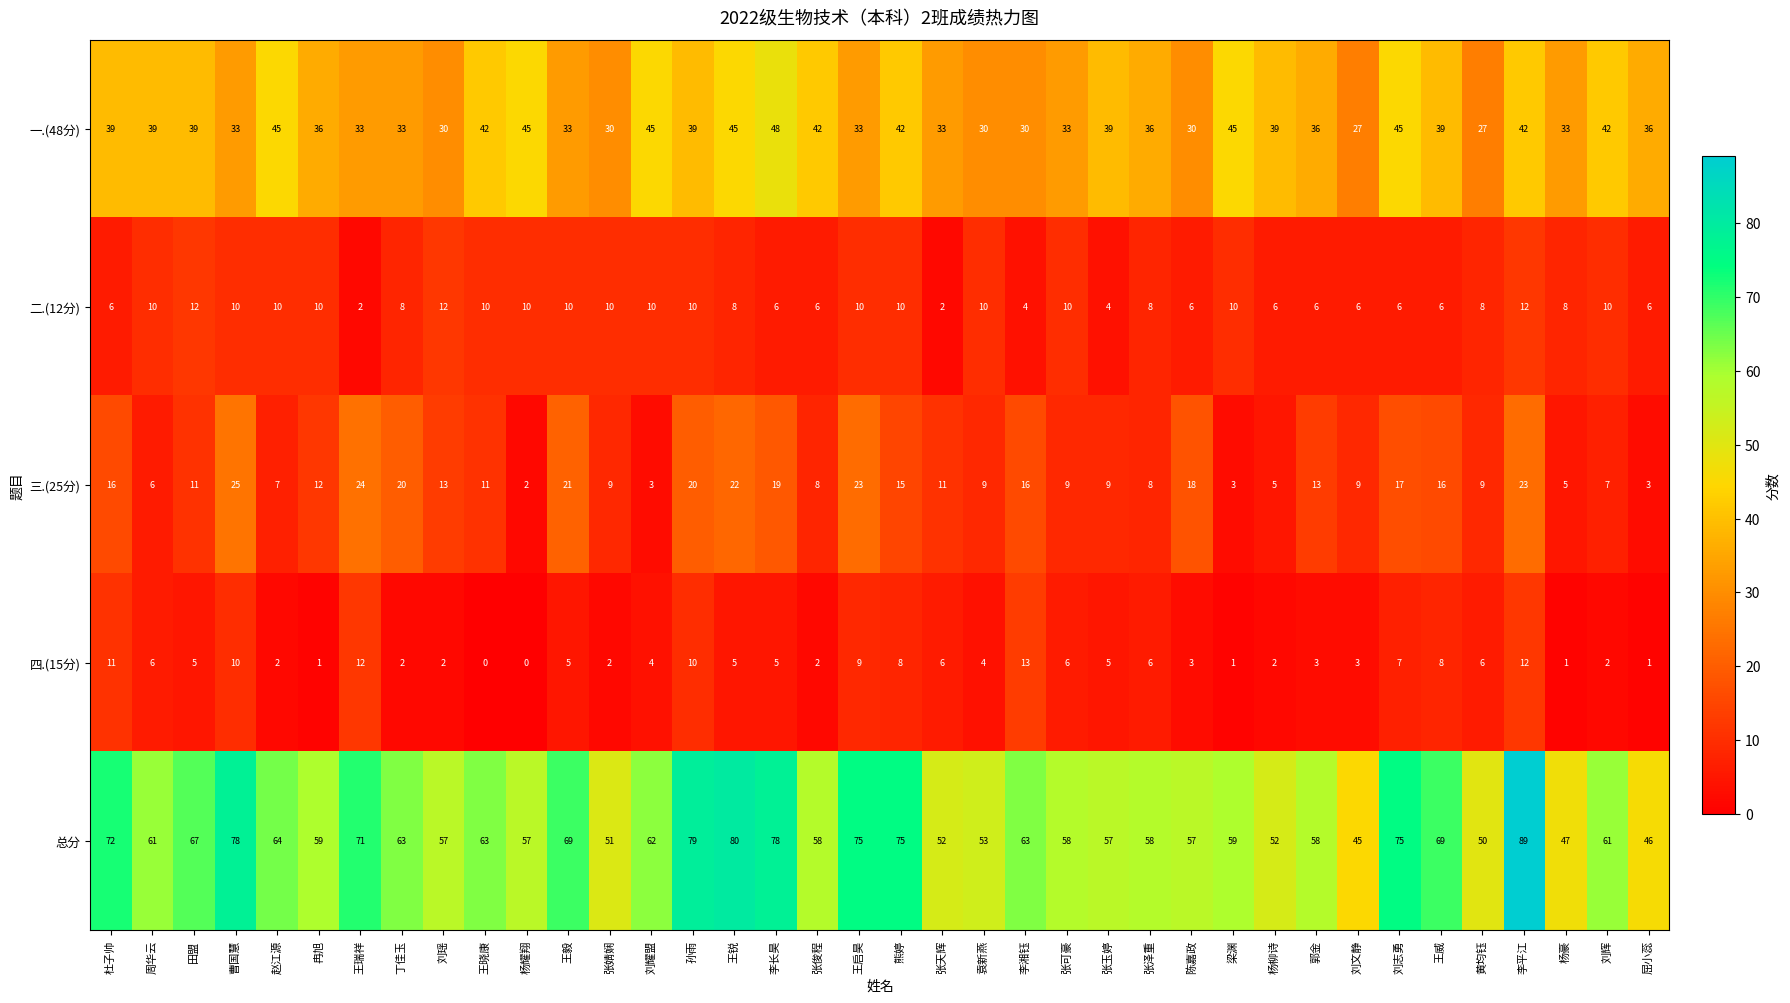

What is the total value across all series at 梁渊?

118